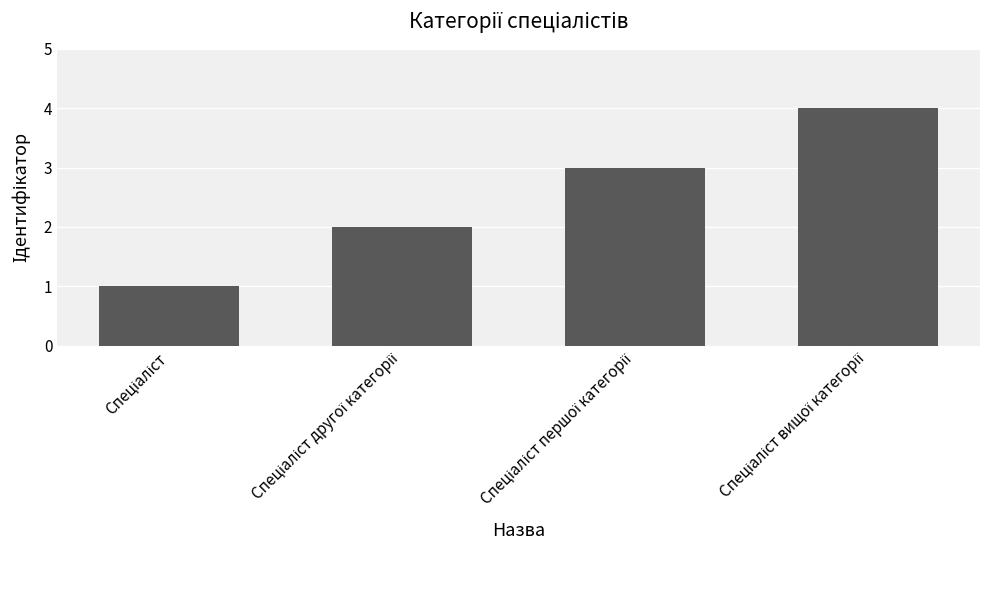

What is the greatest value displayed?

4